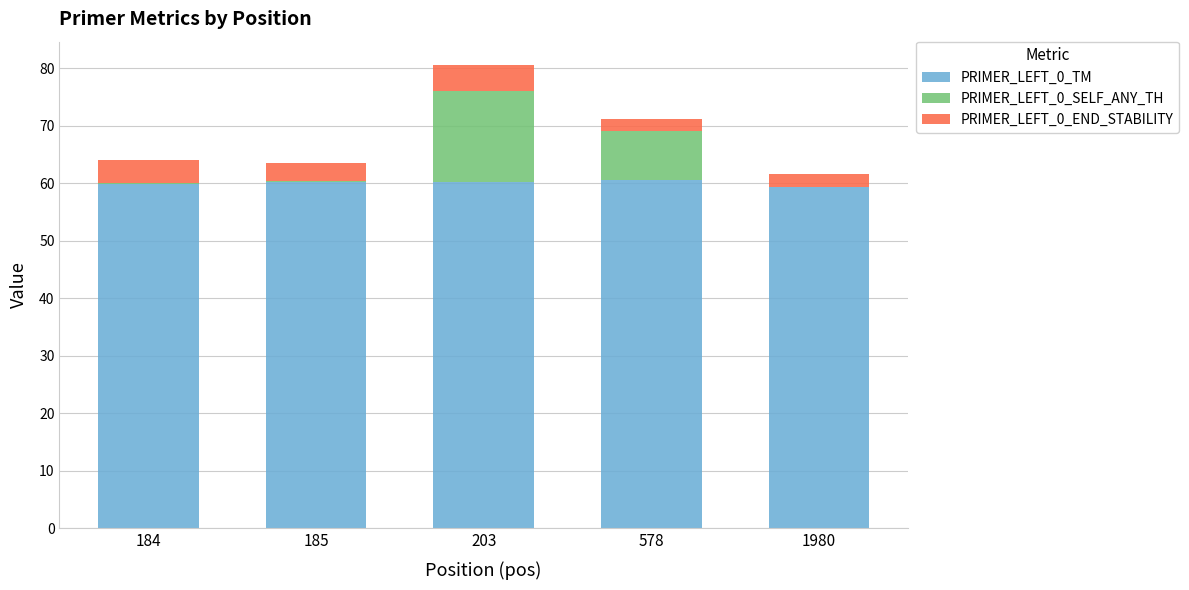

What is the total value across all series at 185?

63.4